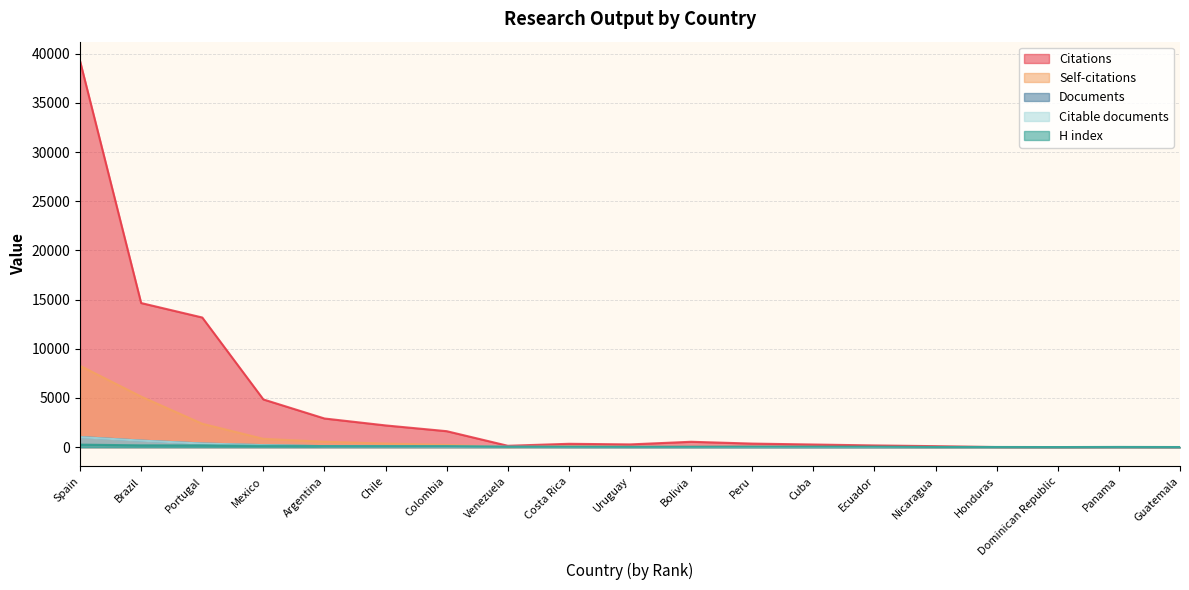

What is the label of the 2nd point from the left?

Brazil